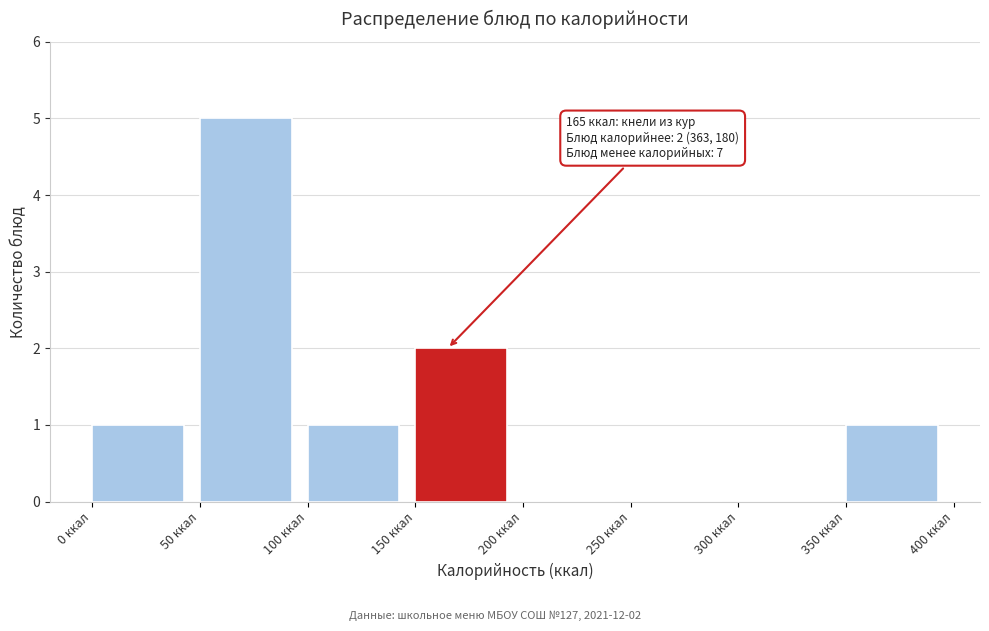

Over which range of the x-axis is the bar tallest?

50 to 100